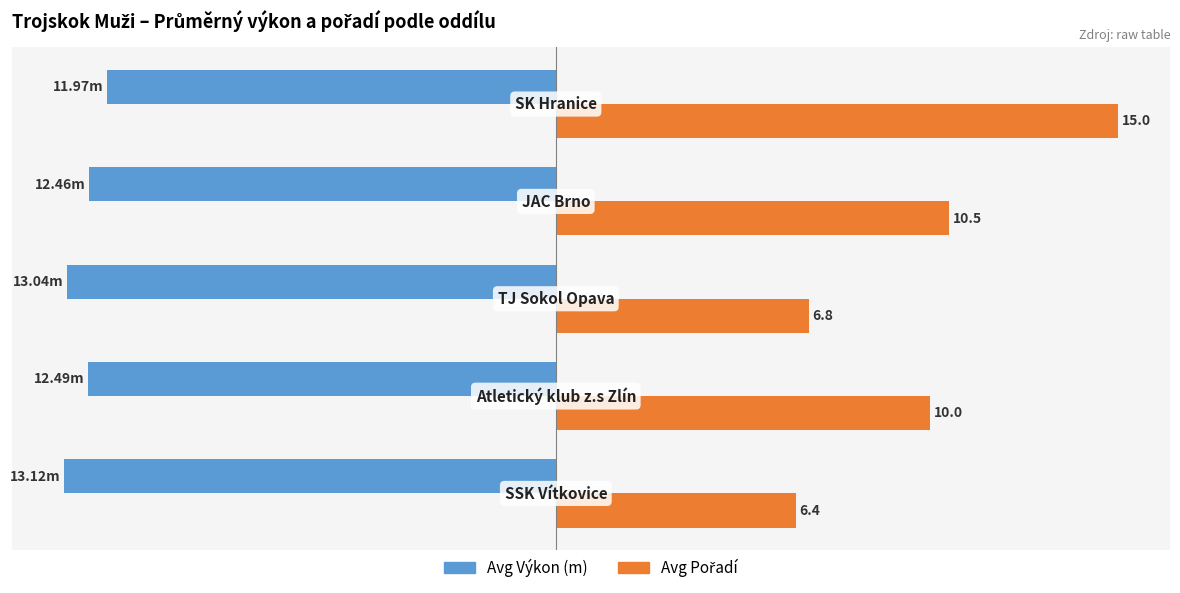

How many values in the Avg Pořadí series exceed 10?

2